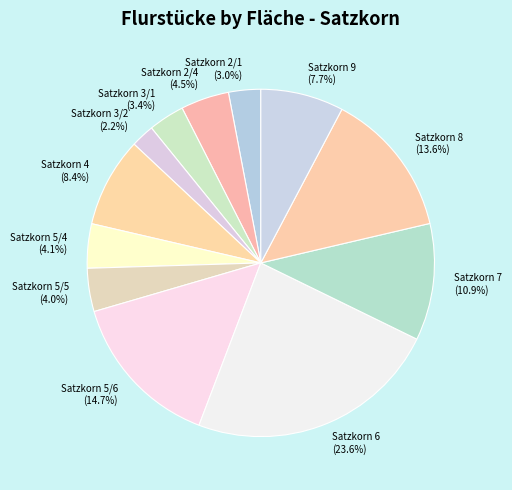

Is there a majority slice in this chart?

No